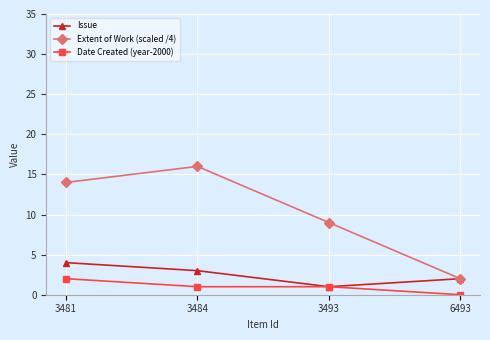

Reading right to left, what are all the values shown in this chart?

Issue: 6493=2	3493=1	3484=3	3481=4
Extent of Work (scaled /4): 6493=2	3493=9	3484=16	3481=14
Date Created (year-2000): 6493=0	3493=1	3484=1	3481=2